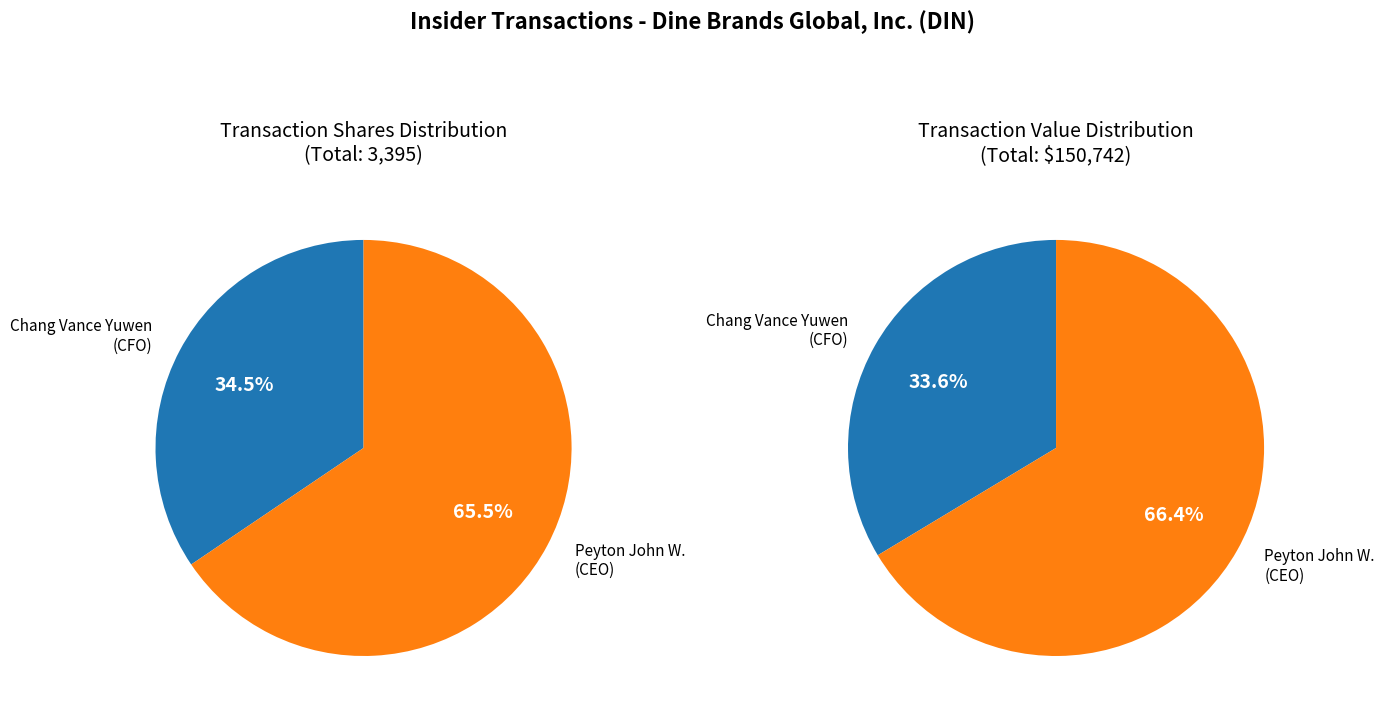

How many segments does this pie chart have?

2